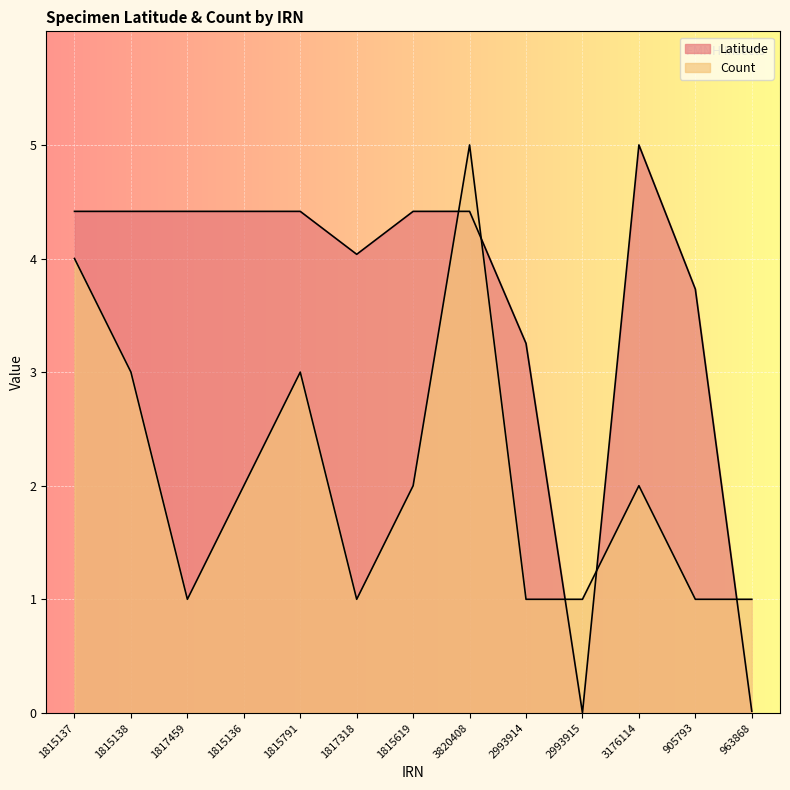

In Latitude, how many points are lower than both neighbors (excluding endpoints)?

2